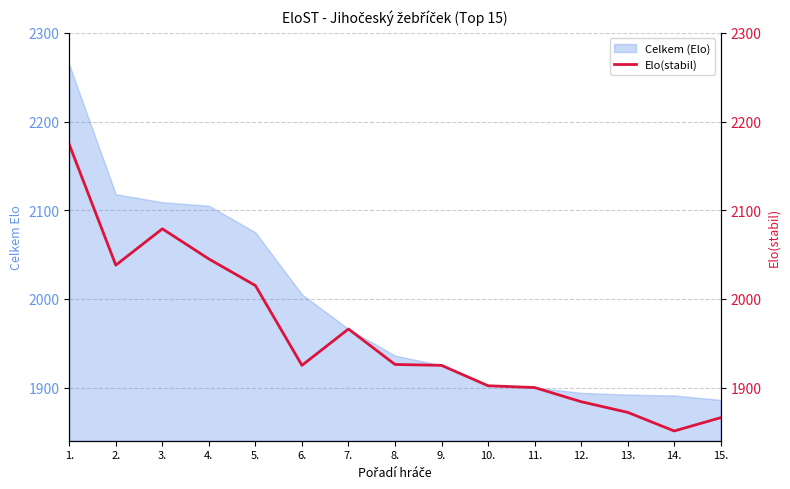

Reading left to right, extract all data points from this chart.

2174	2038	2079	2045	2015	1925	1966	1926	1925	1902	1900	1884	1872	1851	1866